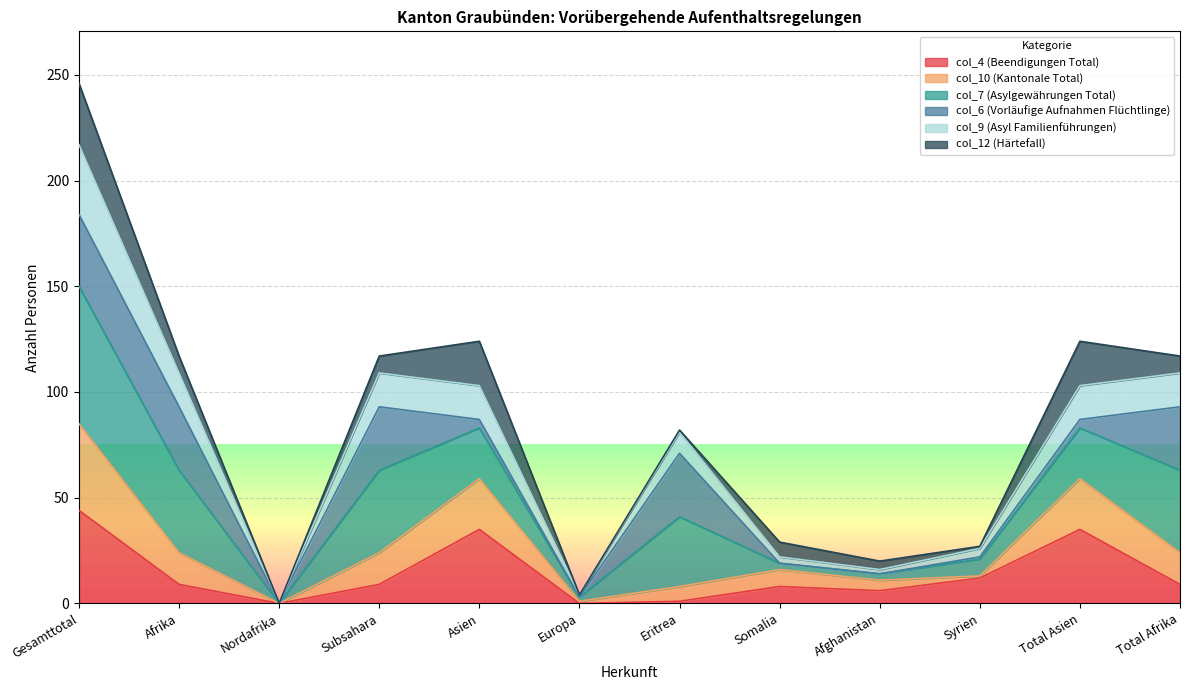

What is the total value across all series at Afrika?

117